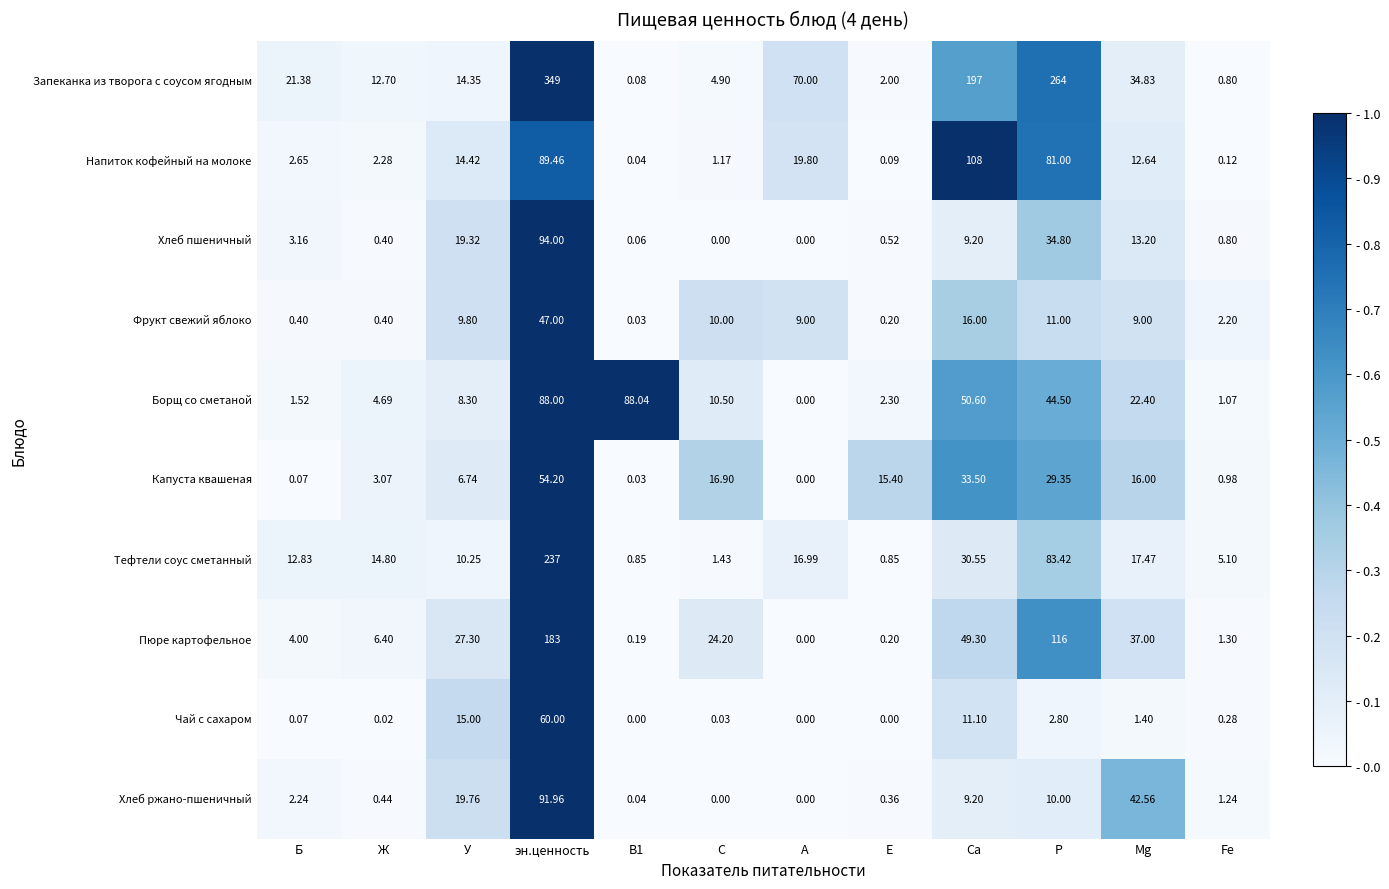

Between Б and А, which series saw the biggest shift?

Запеканка из творога с соусом ягодным